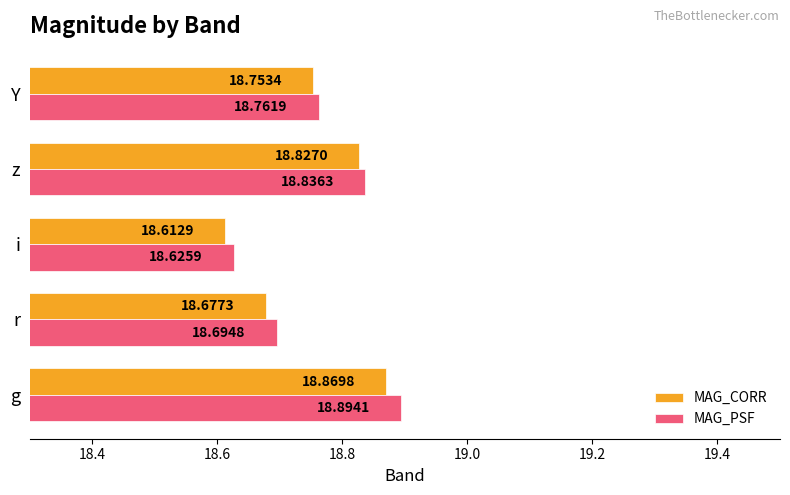

Where is MAG_CORR nearest to the value 18?

i